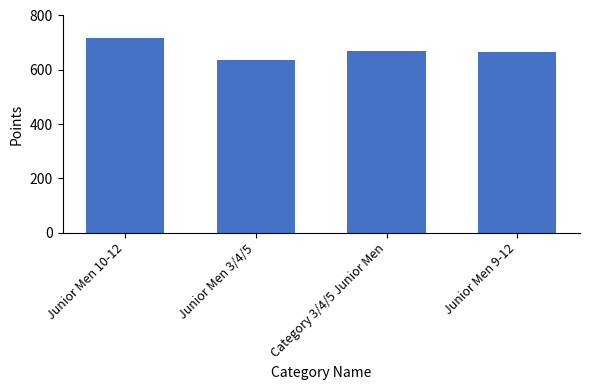

Which category has the lowest value across all series?

Junior Men 3/4/5